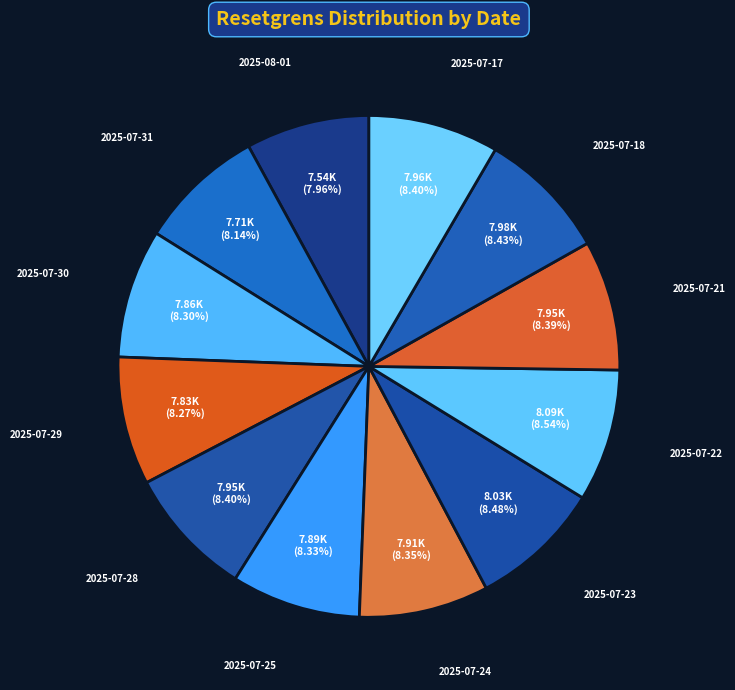

Is there any slice that represents more than half of the pie?

No